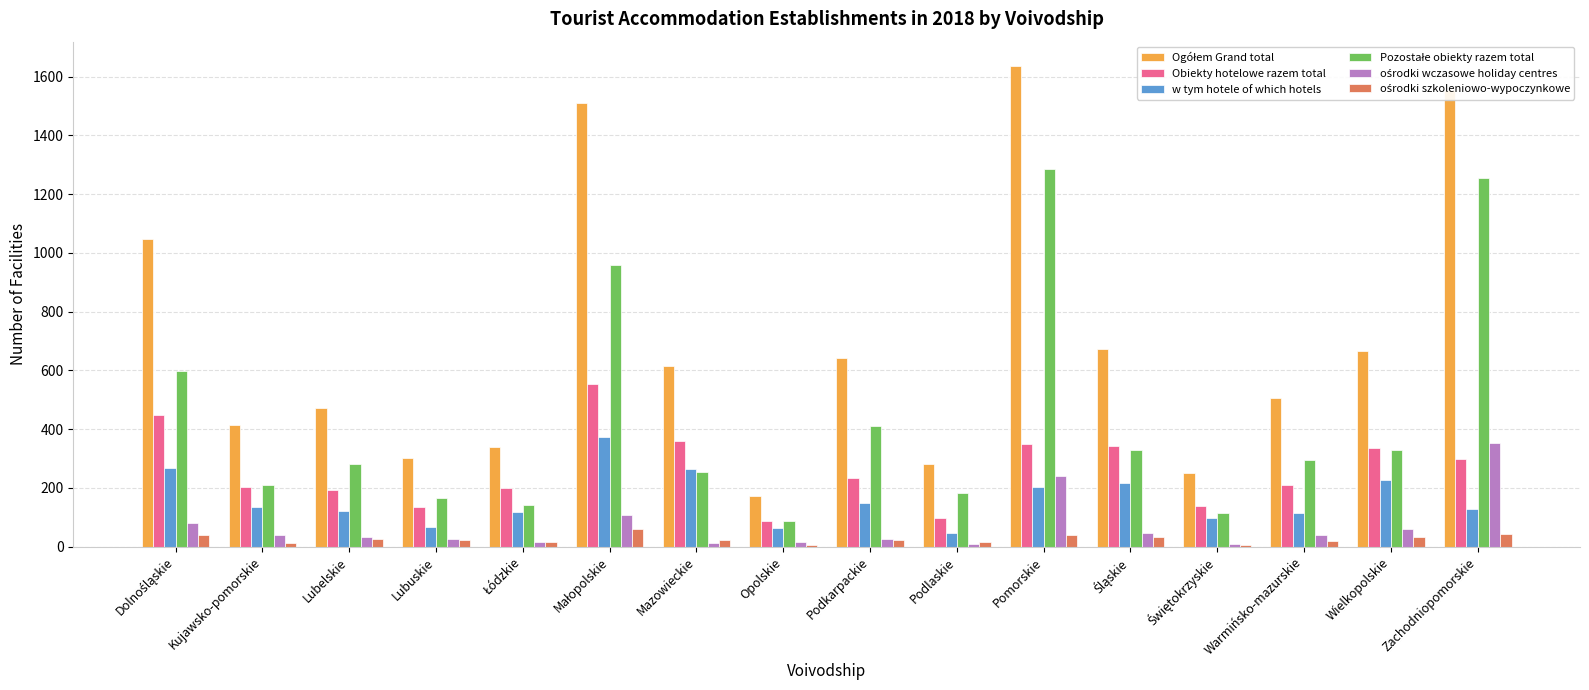

Count the number of categories in the chart.

16